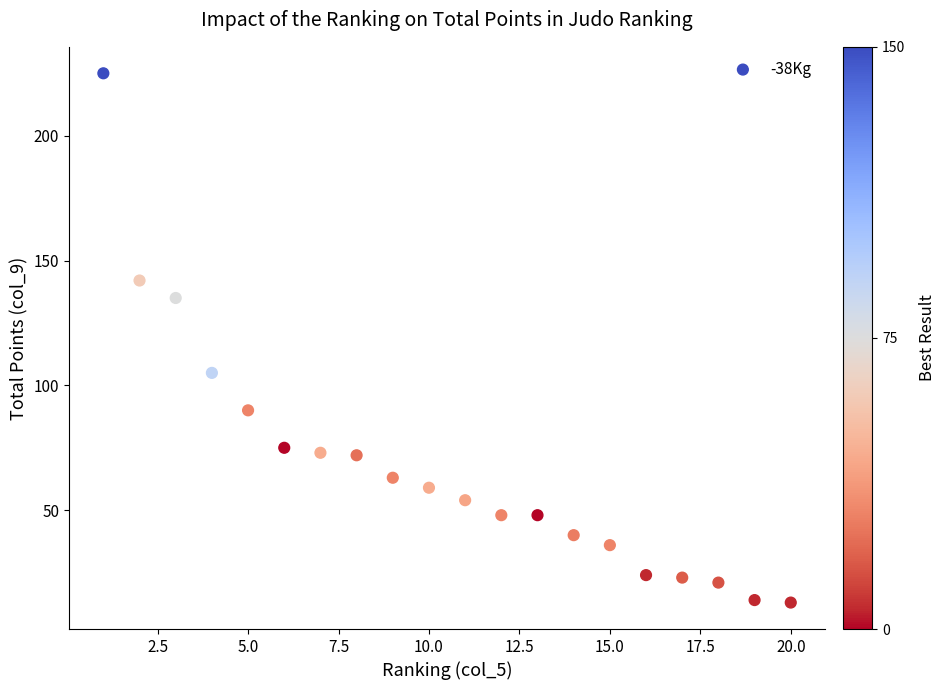

What is the range of X values (max minus min)?

19